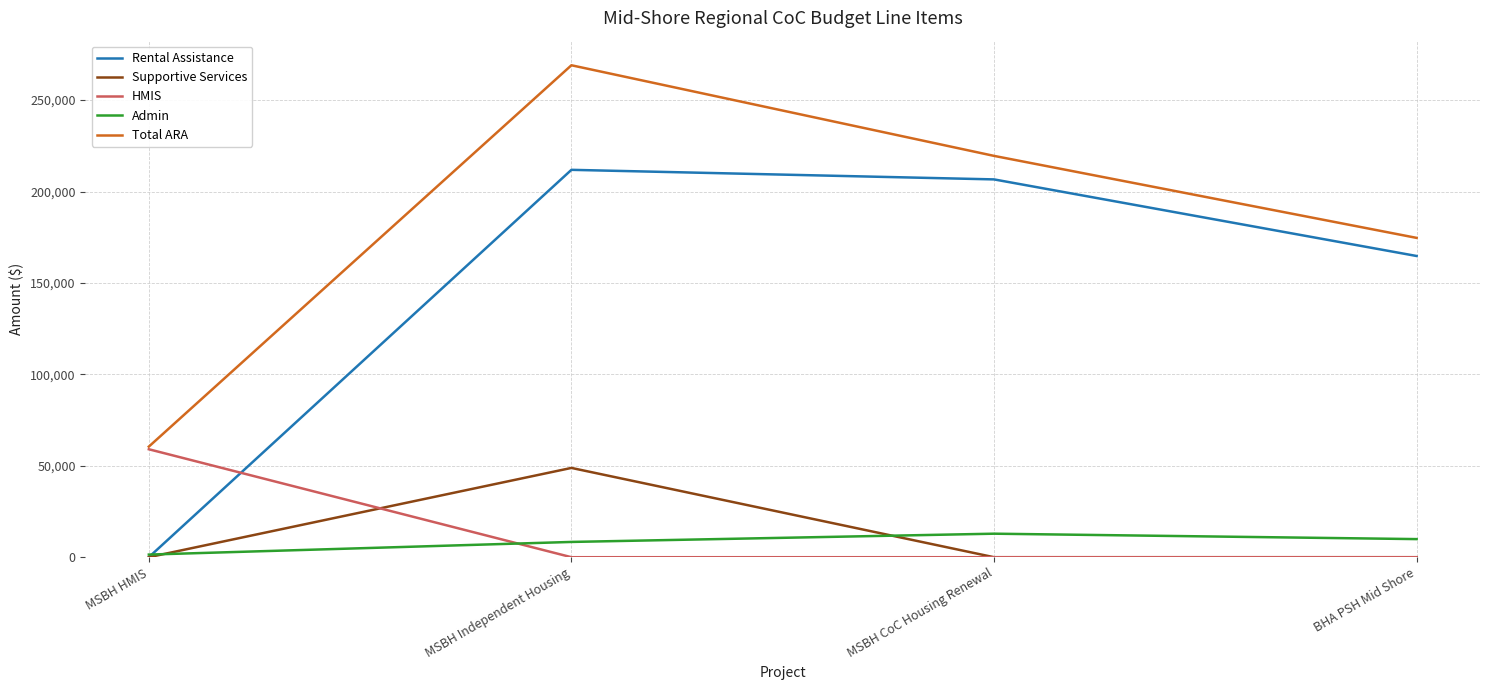

At which label does HMIS reach its peak?

MSBH HMIS